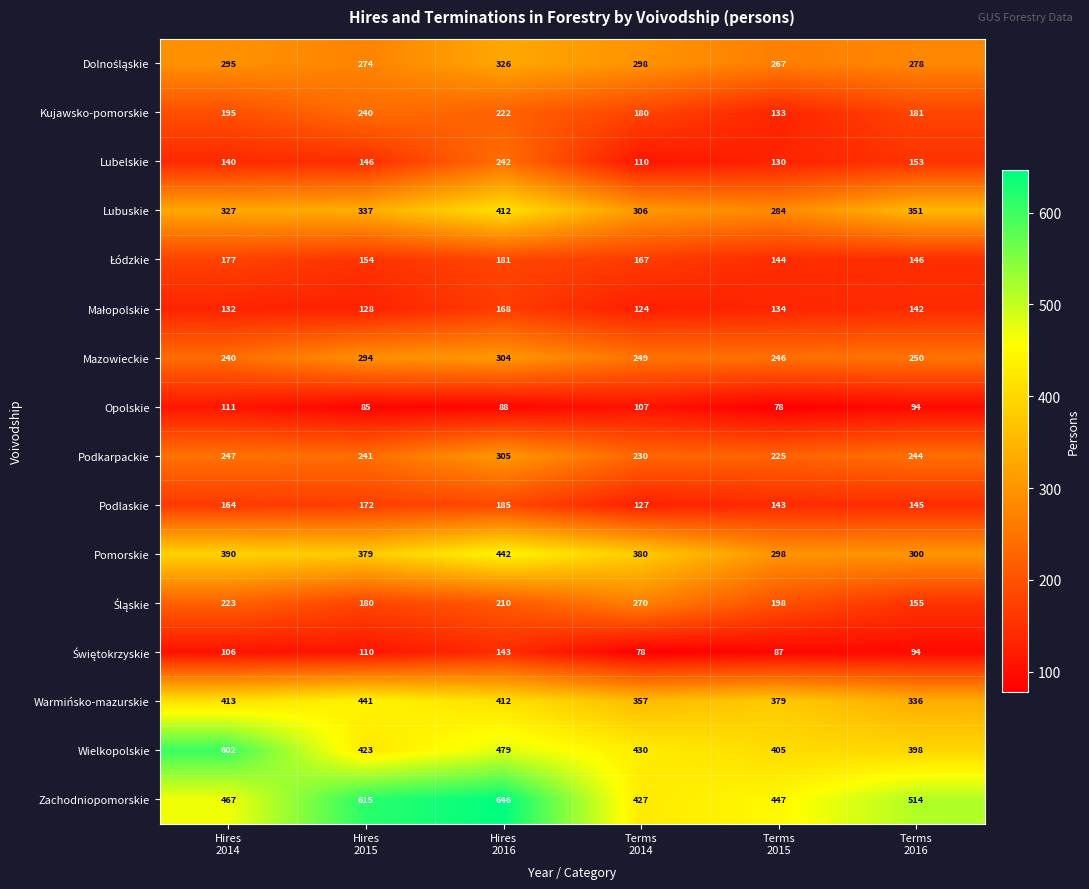

Which series has the largest total across all categories?

Zachodniopomorskie